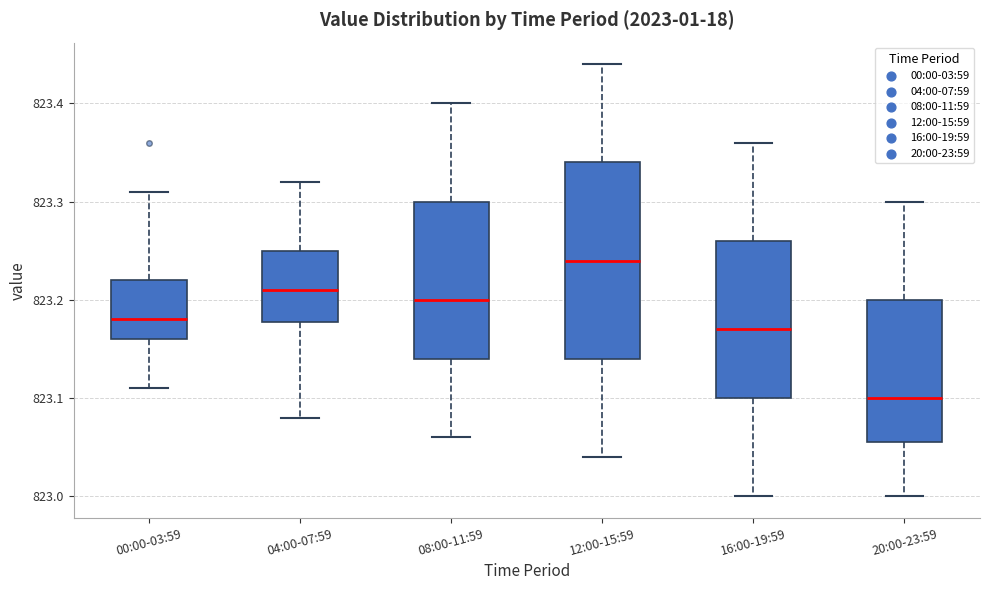

Reading left to right, transcribe this box plot: for each box, give where its median line is, the range the box spans, and where its two whiskers end, as read against the y-axis. The values are not printed on the chart, so give them approximately, as read against the axis.

00:00-03:59: median 823.18, box 823.16 to 823.22, whiskers 823.11 to 823.31
04:00-07:59: median 823.21, box 823.18 to 823.25, whiskers 823.08 to 823.32
08:00-11:59: median 823.20, box 823.14 to 823.30, whiskers 823.06 to 823.40
12:00-15:59: median 823.24, box 823.14 to 823.34, whiskers 823.04 to 823.44
16:00-19:59: median 823.17, box 823.10 to 823.26, whiskers 823.00 to 823.36
20:00-23:59: median 823.10, box 823.06 to 823.20, whiskers 823.00 to 823.30